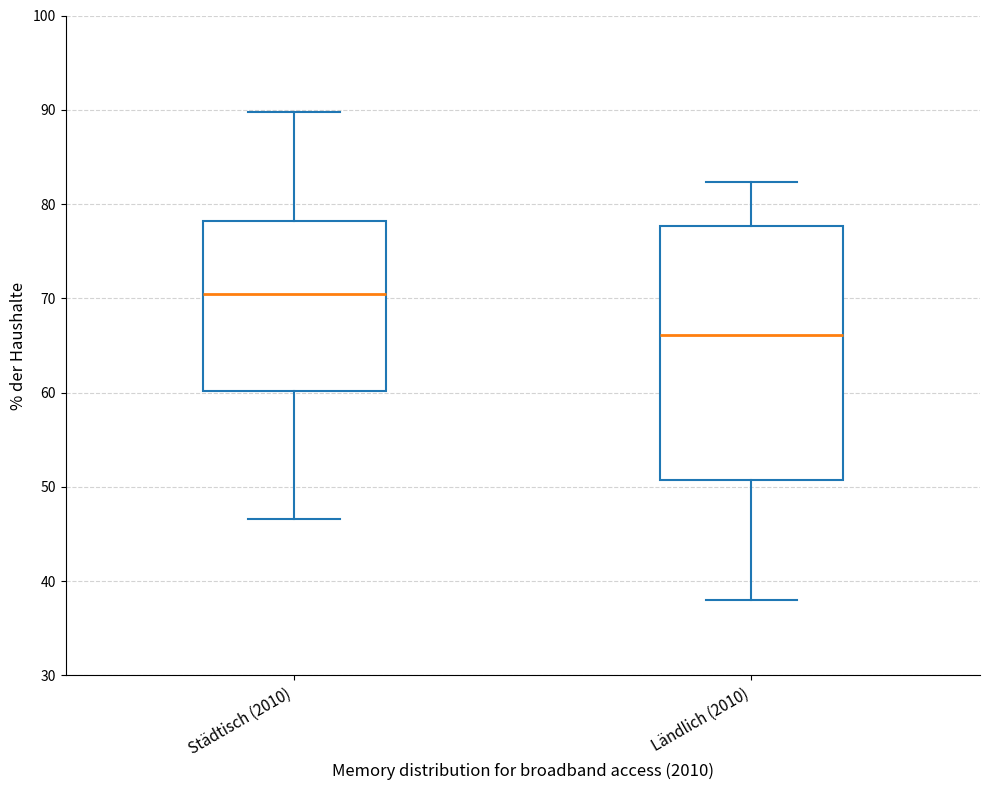

Comparing the boxes themselves (not the whiskers), which one is the tallest?

Ländlich (2010)